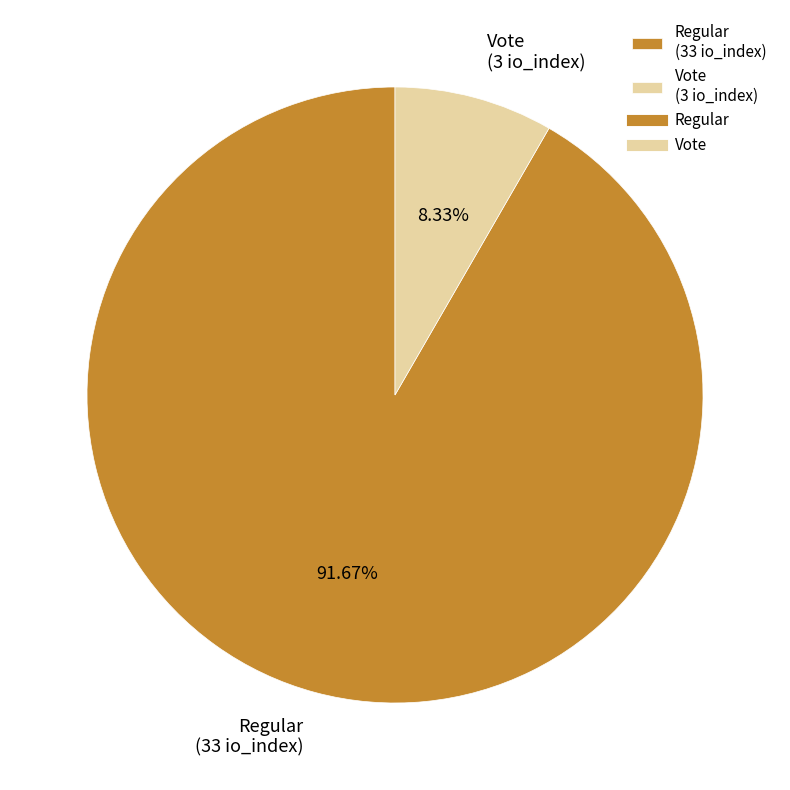

Rank the categories by value from lowest to highest.

Vote (3 io_index), Regular (33 io_index)